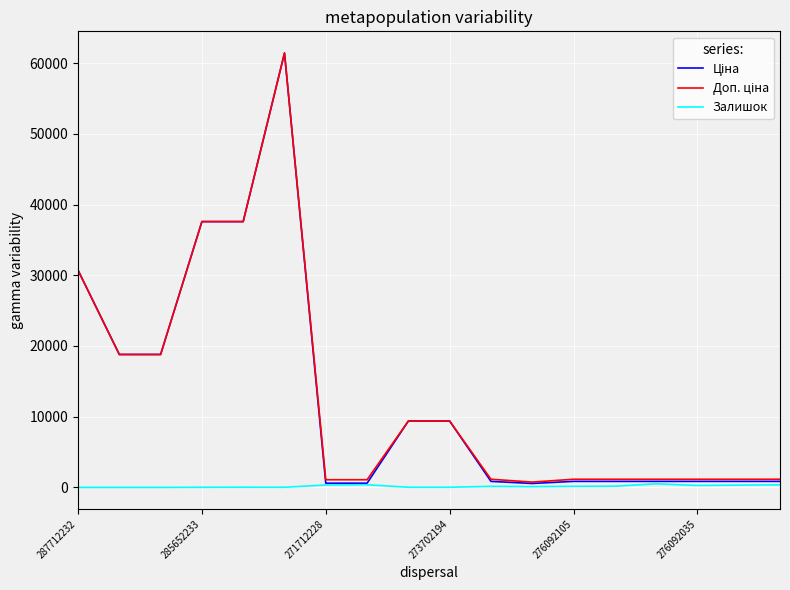

How many lines are shown in the chart?

3